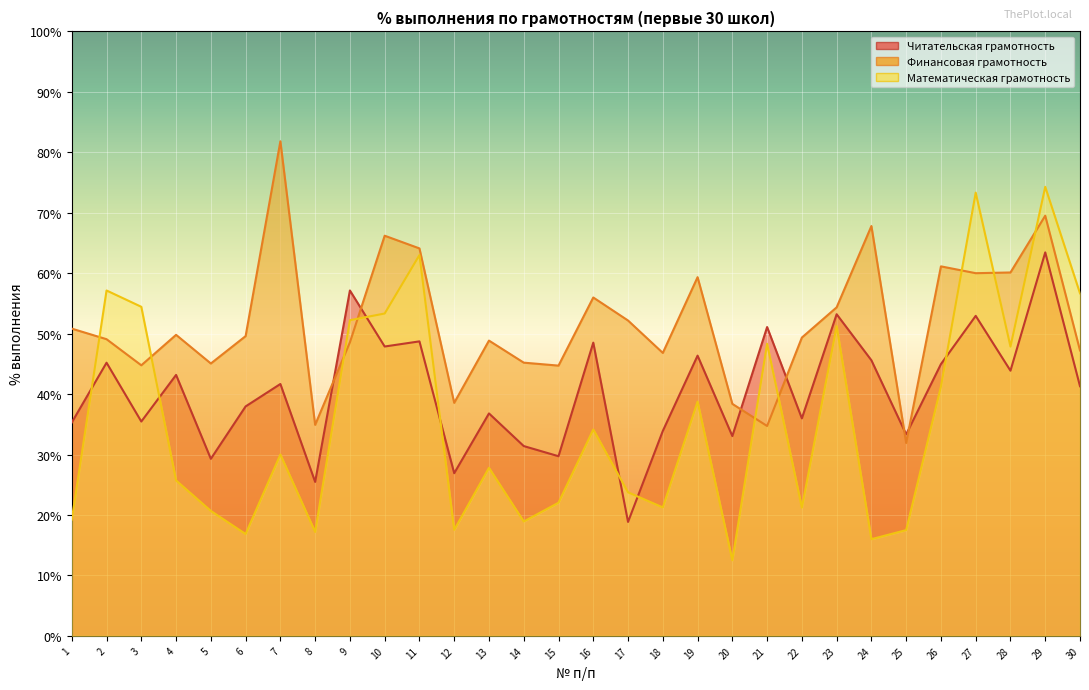

What is the value of the Финансовая грамотность point at the 10th from the left?

66.2